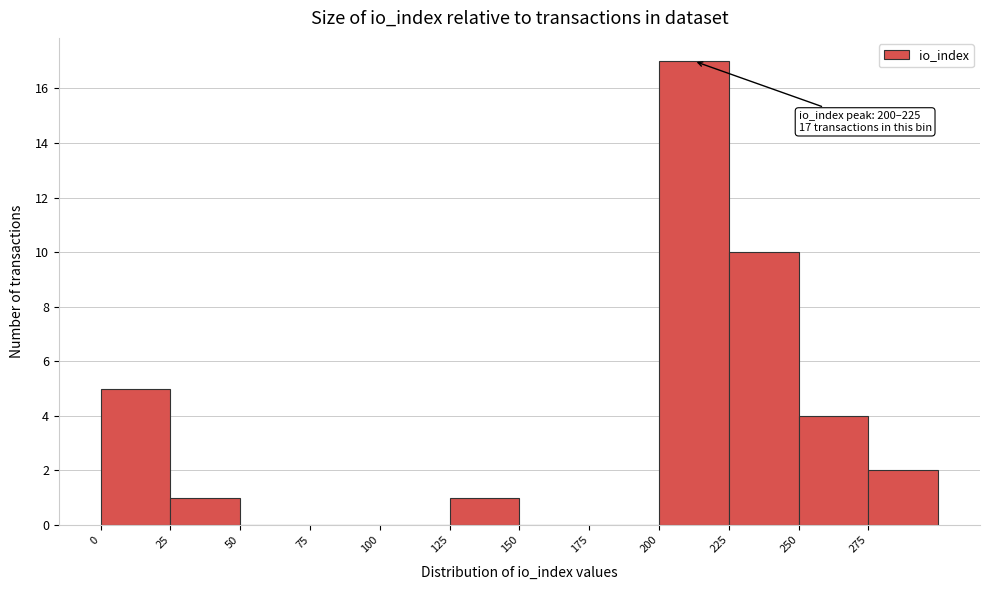

Which range on the x-axis has the tallest bar?

200 to 225